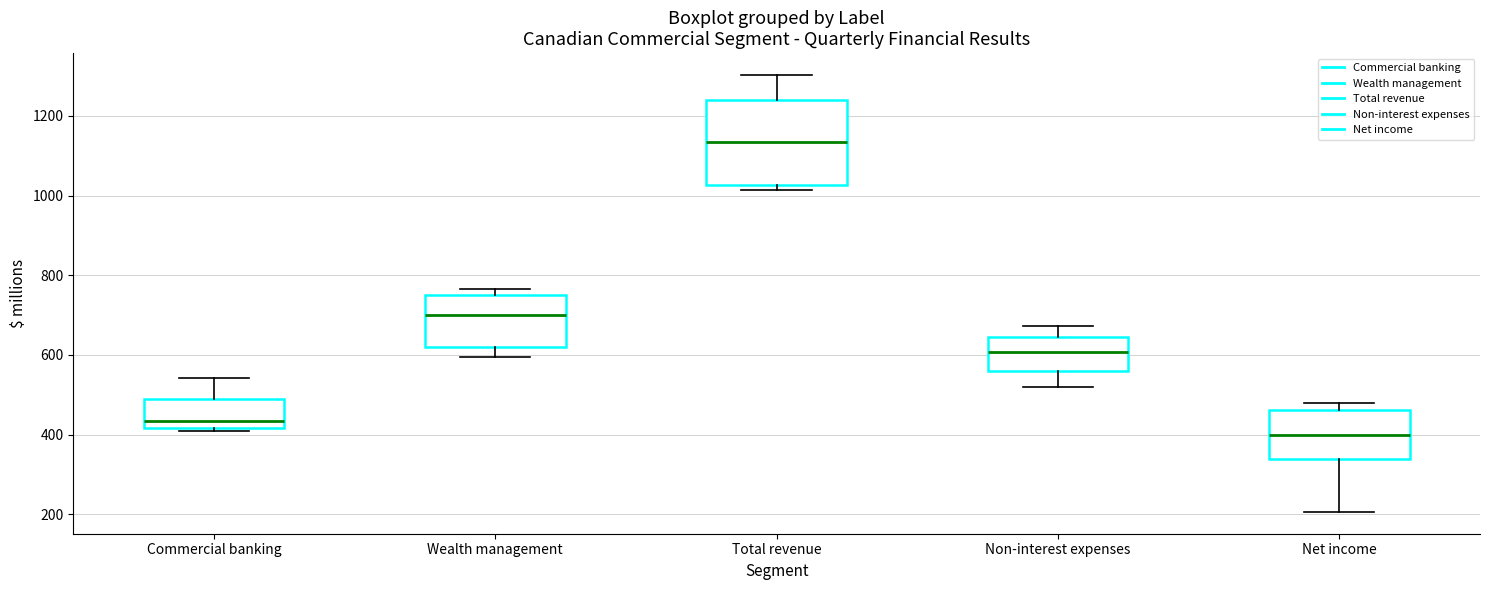

Which box has the highest median line?

Total revenue